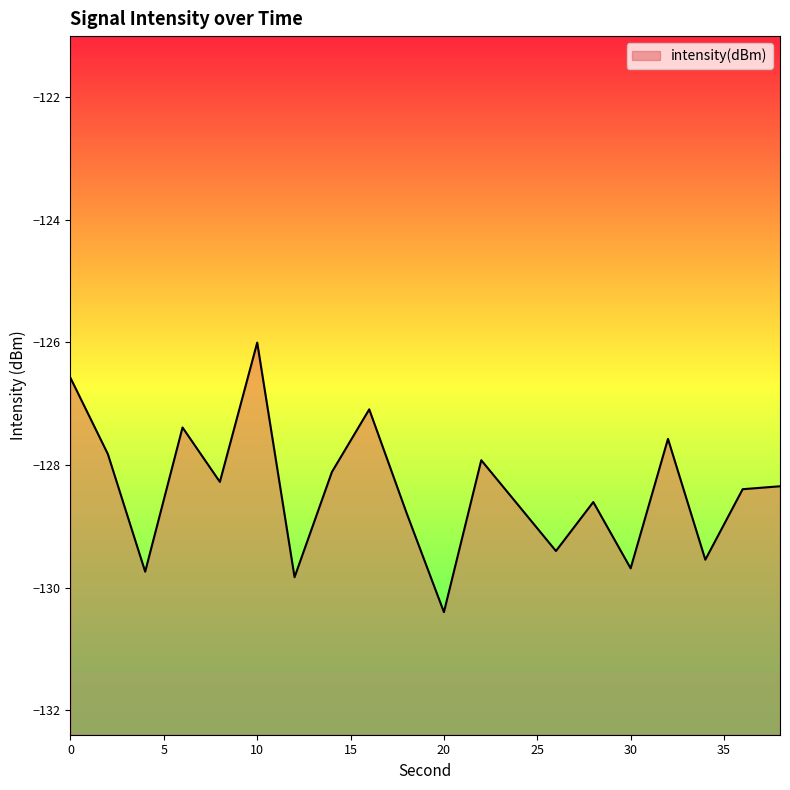

Where is the first local minimum?

4